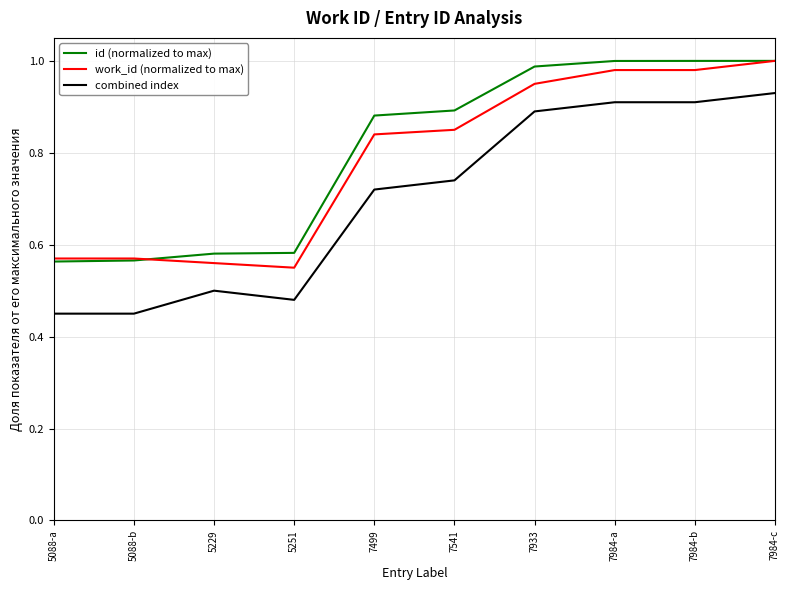

Which series changed the most between 5088-a and 7541?

id (normalized to max)